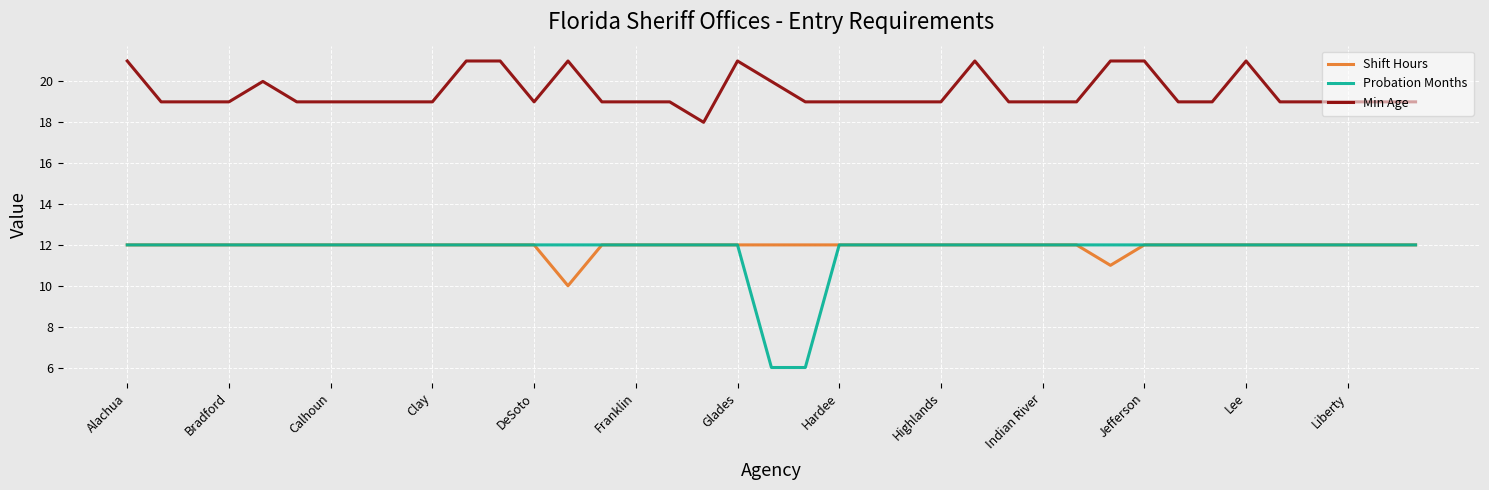

Which series has the largest range (max minus min)?

Probation Months